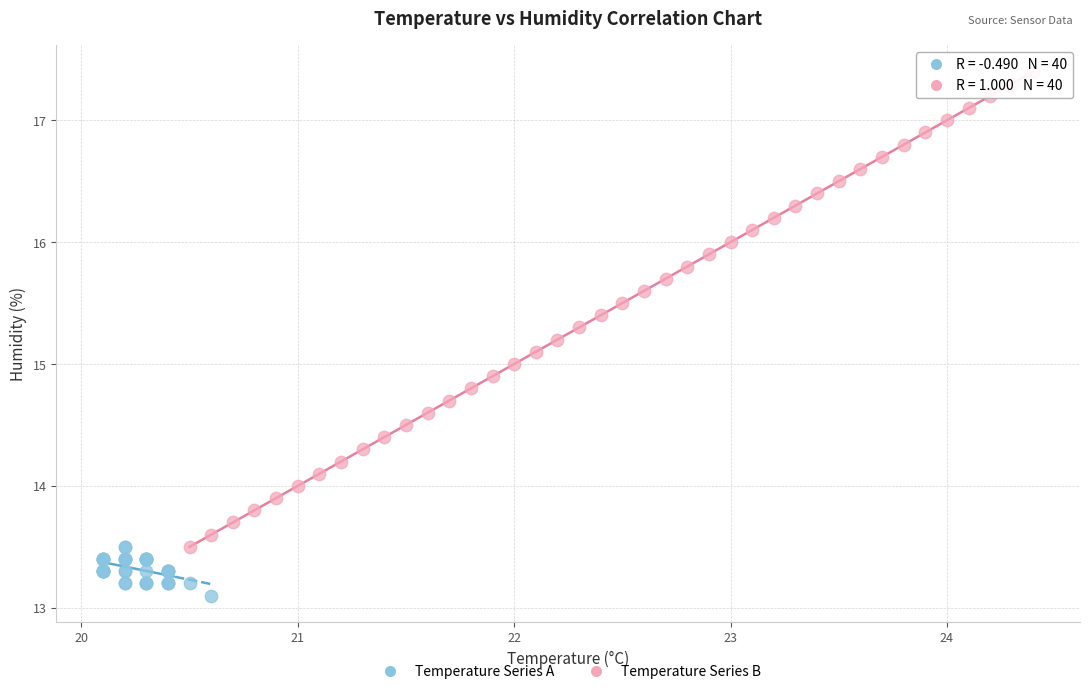

Which series reaches the maximum Y coordinate?

Temperature Series B